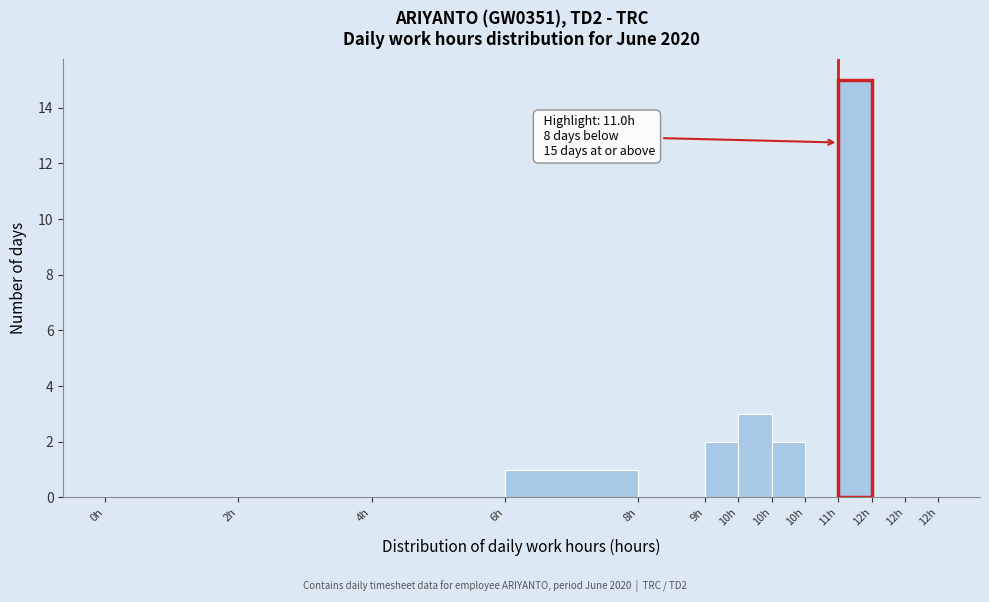

How many distinct data groups are displayed?

1